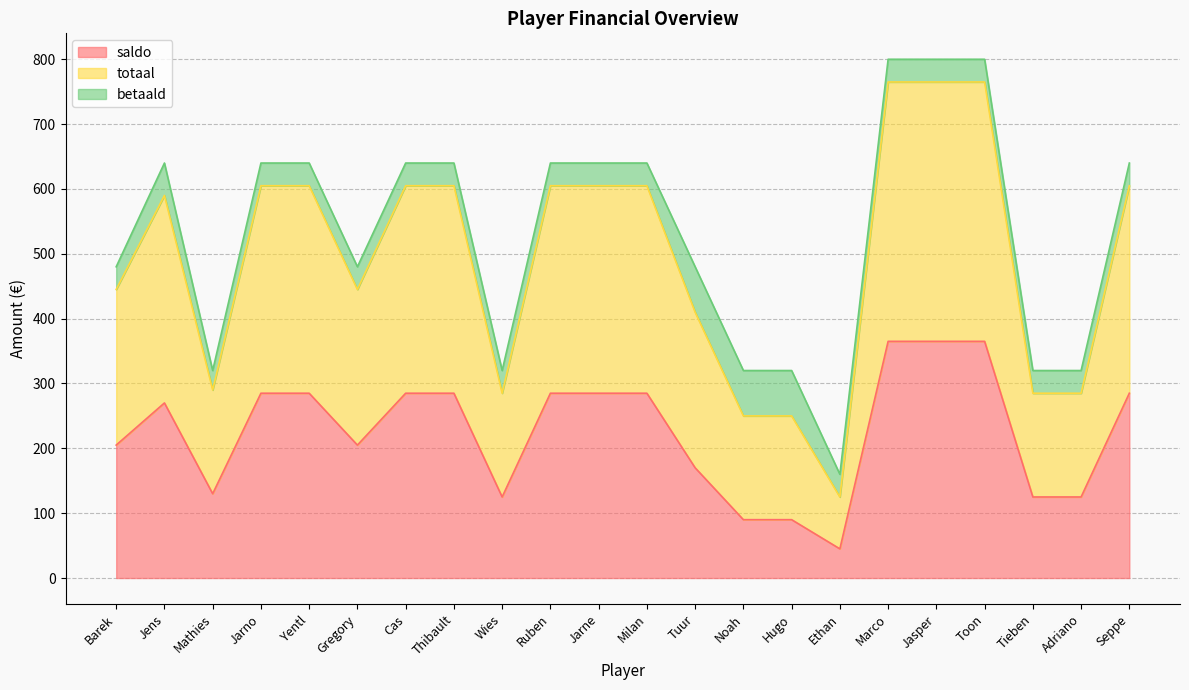

What is the total value across all series at Toon?

800